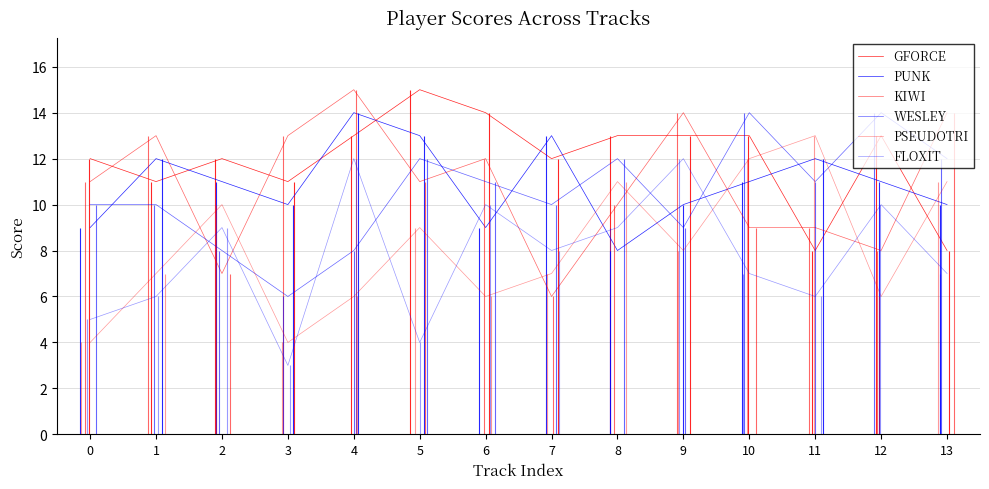

Rank the series at 7 from highest to lowest value.

PUNK, GFORCE, WESLEY, FLOXIT, PSEUDOTRI, KIWI